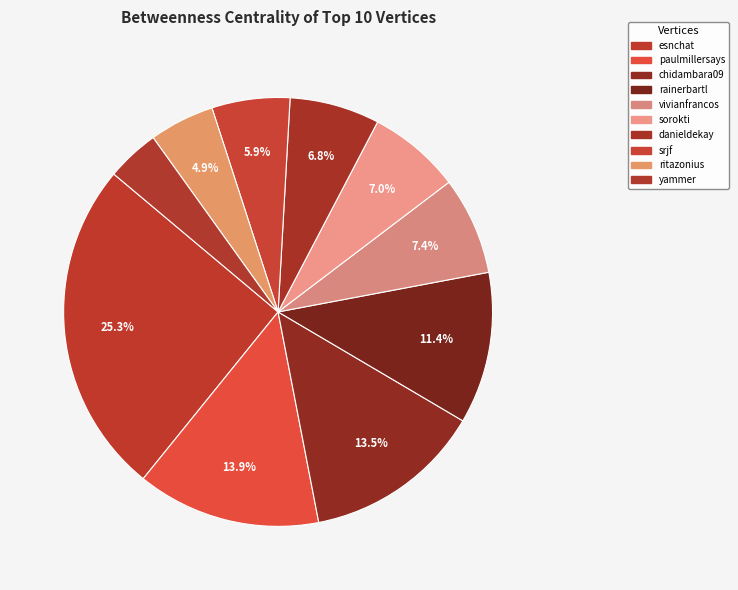

The vivianfrancos slice represents 7% of the pie. True or false?

True